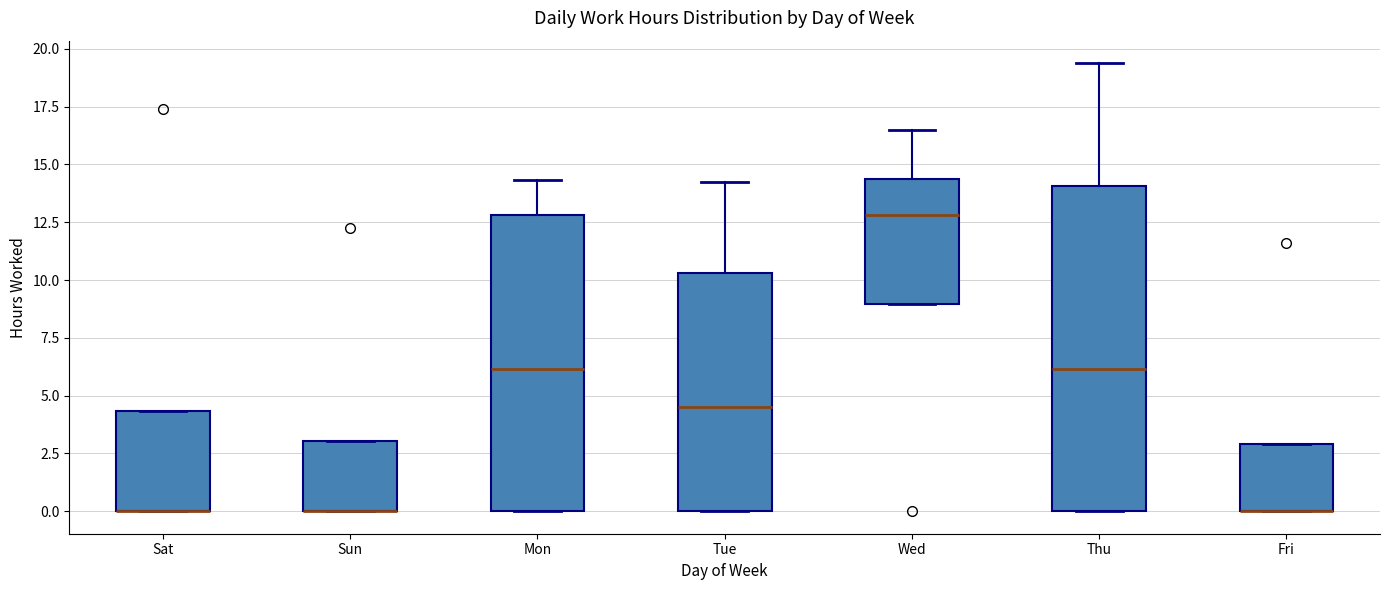

Reading left to right, read every box against the y-axis: the position of its median line, the range the box covers, and the ends of its whiskers. The values are not printed on the chart, so give them approximately, as read against the axis.

Sat: median 0.0 (drawn on the box's lower edge), box 0.0 to 4.5, whiskers 0.0 to 4.5
Sun: median 0.0 (drawn on the box's lower edge), box 0.0 to 3.0, whiskers 0.0 to 3.0
Mon: median 6.0, box 0.0 to 13.0, whiskers 0.0 to 14.5
Tue: median 4.5, box 0.0 to 10.5, whiskers 0.0 to 14.0
Wed: median 13.0, box 9.0 to 14.5, whiskers 9.0 to 16.5
Thu: median 6.0, box 0.0 to 14.0, whiskers 0.0 to 19.5
Fri: median 0.0 (drawn on the box's lower edge), box 0.0 to 3.0, whiskers 0.0 to 3.0